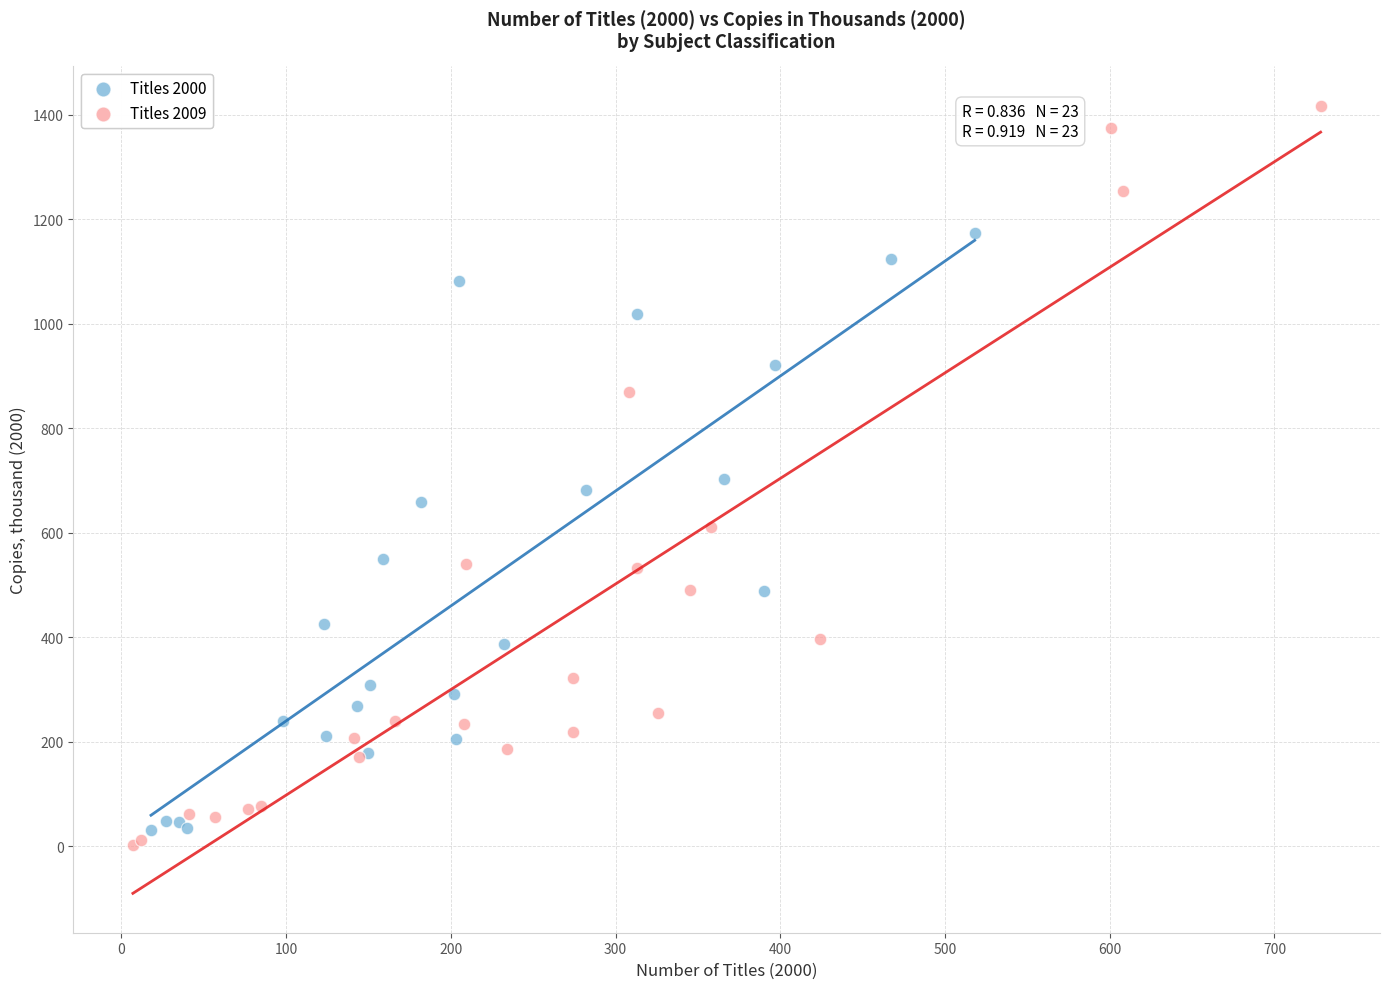

Which series has the largest Y range (max minus min)?

Titles 2009